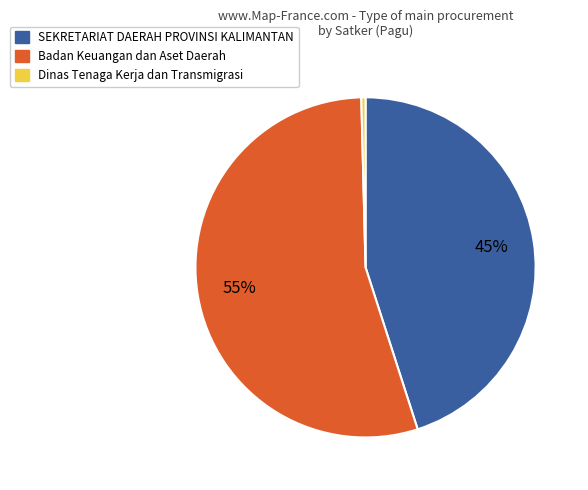

Which has a higher value, Badan Keuangan dan Aset Daerah or SEKRETARIAT DAERAH PROVINSI KALIMANTAN?

Badan Keuangan dan Aset Daerah